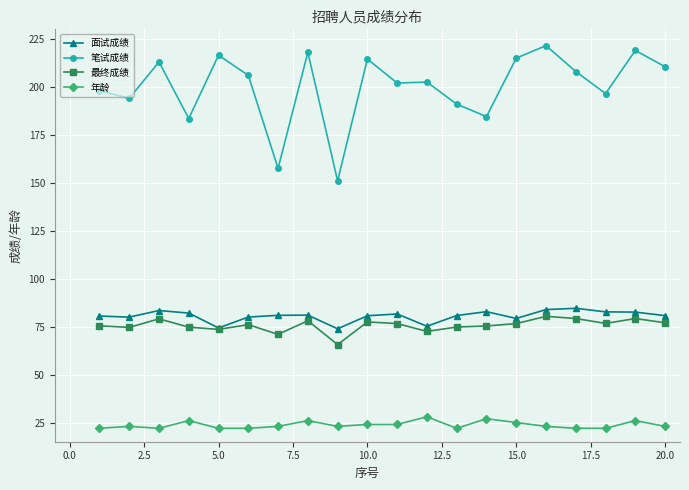

True or false: 年龄 and 笔试成绩 cross at least once.

False